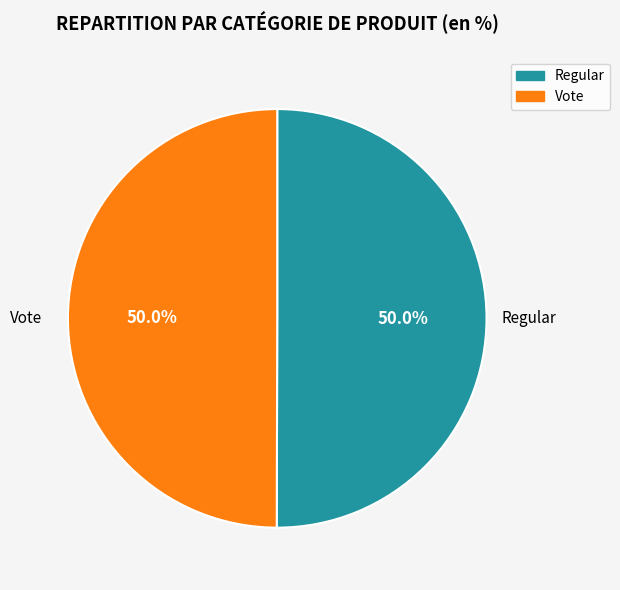

What is the ratio of the value at Vote to the value at Regular?

1.0